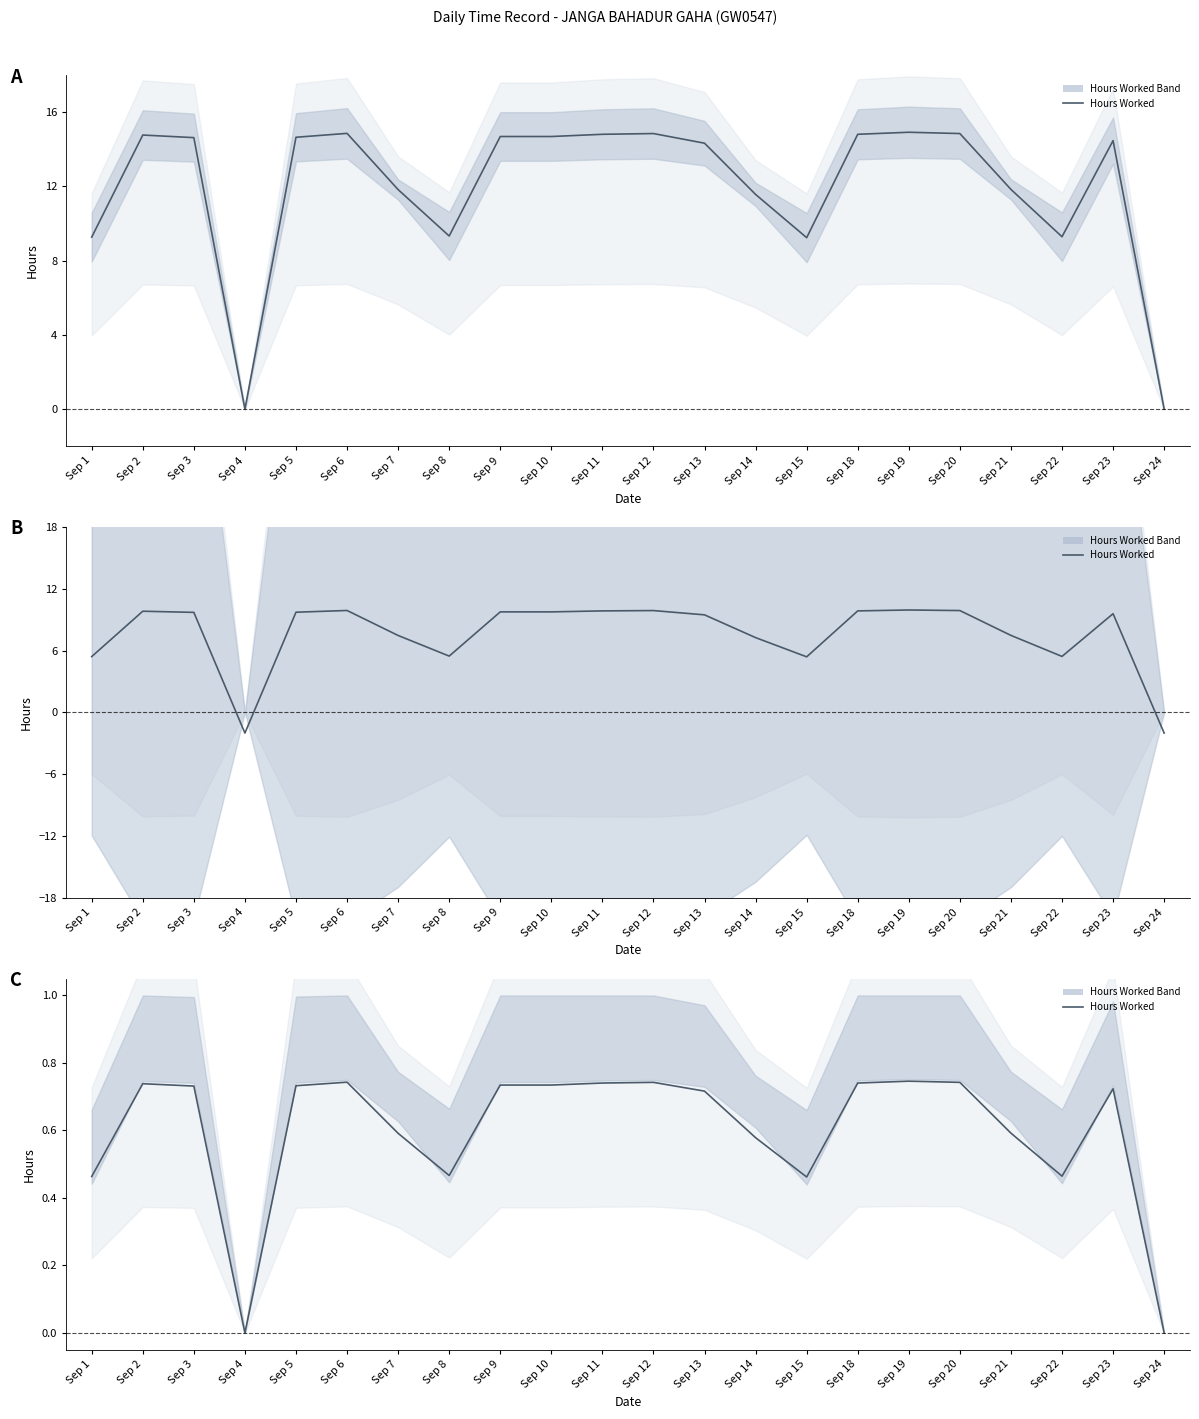

Reading left to right, what are all the values shown in this chart?

0.5	0.7	0.7	0.0	0.7	0.7	0.6	0.5	0.7	0.7	0.7	0.7	0.7	0.6	0.5	0.7	0.7	0.7	0.6	0.5	0.7	0.0